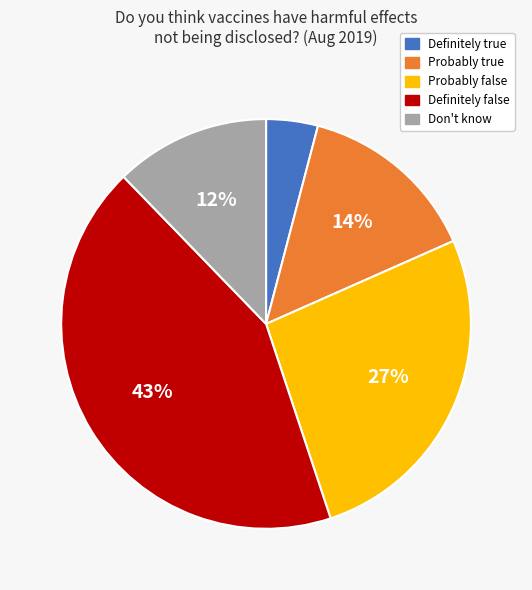

What percentage is the Don't know slice, to the nearest percent?

12%